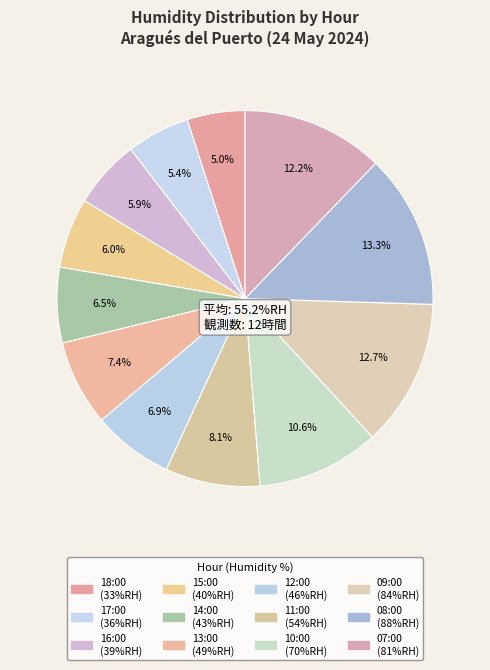

What is the ratio of the value at 07:00 to the value at 13:00?

1.7